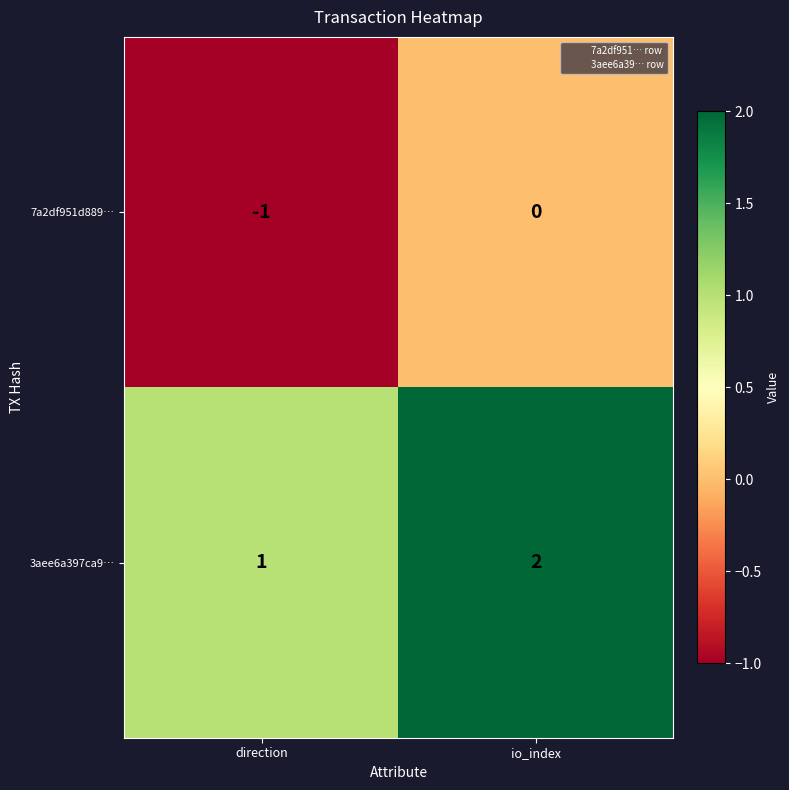

Rank the series by their maximum value, from highest to lowest.

3aee6a397ca9…, 7a2df951d889…